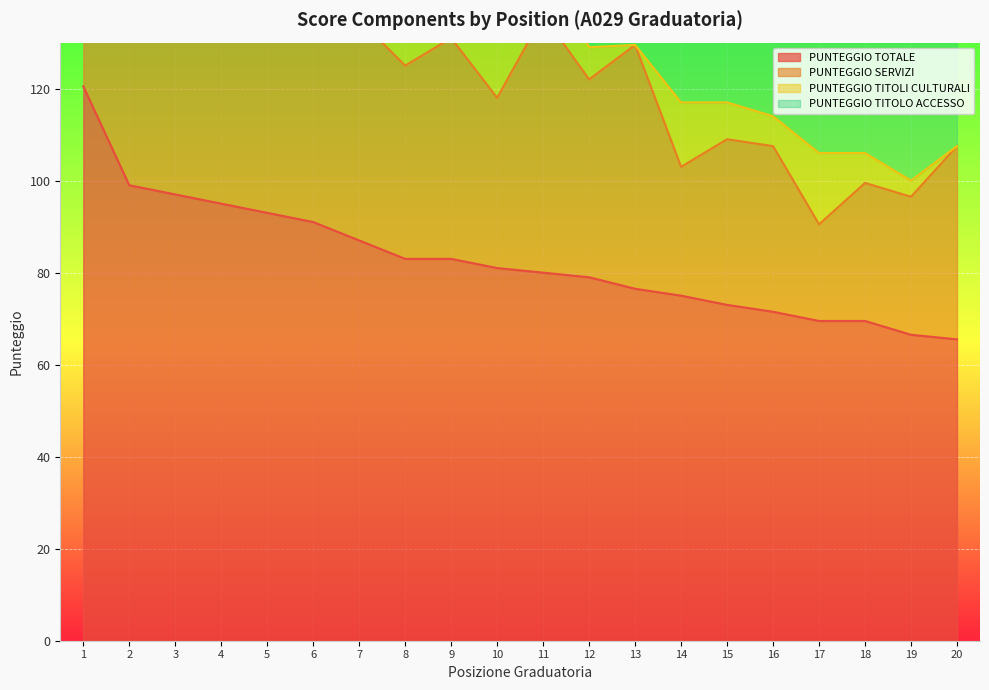

Reading left to right, list all the values displayed in this chart.

PUNTEGGIO TOTALE: 1=120.5	2=99.0	3=97.0	4=95.0	5=93.0	6=91.0	7=87.0	8=83.0	9=83.0	10=81.0	11=80.0	12=79.0	13=76.5	14=75.0	15=73.0	16=71.5	17=69.5	18=69.5	19=66.5	20=65.5
PUNTEGGIO SERVIZI: 1=93.0	2=60.0	3=77.0	4=64.0	5=48.0	6=60.0	7=48.0	8=42.0	9=48.0	10=37.0	11=56.0	12=43.0	13=53.0	14=28.0	15=36.0	16=36.0	17=21.0	18=30.0	19=30.0	20=42.0
PUNTEGGIO TITOLI CULTURALI: 1=0.0	2=12.0	3=7.5	4=5.0	5=12.0	6=10.0	7=6.0	8=12.0	9=2.0	10=15.0	11=12.0	12=7.0	13=0.0	14=14.0	15=8.0	16=6.5	17=15.5	18=6.5	19=3.5	20=0.0
PUNTEGGIO TITOLO ACCESSO: 1=27.5	2=27.0	3=12.5	4=26.0	5=33.0	6=21.0	7=33.0	8=29.0	9=33.0	10=29.0	11=12.0	12=29.0	13=23.5	14=33.0	15=29.0	16=29.0	17=33.0	18=33.0	19=33.0	20=23.5